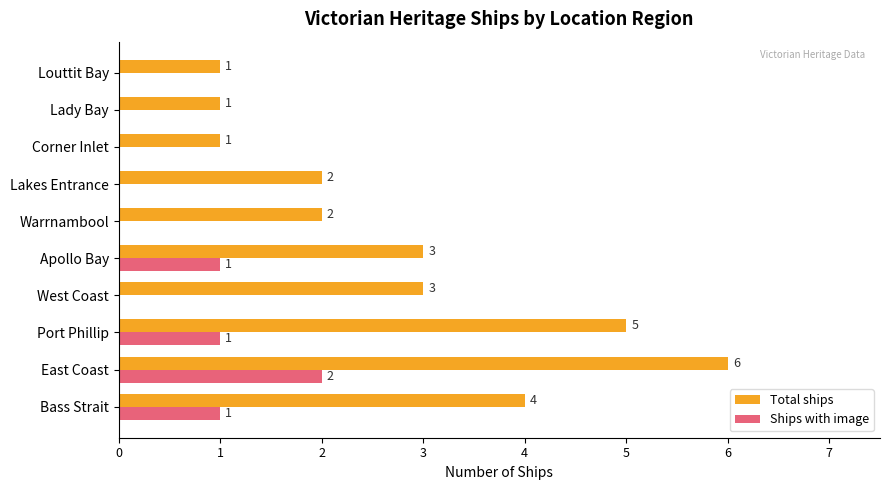

How many Total ships values are between 1 and 4?

8